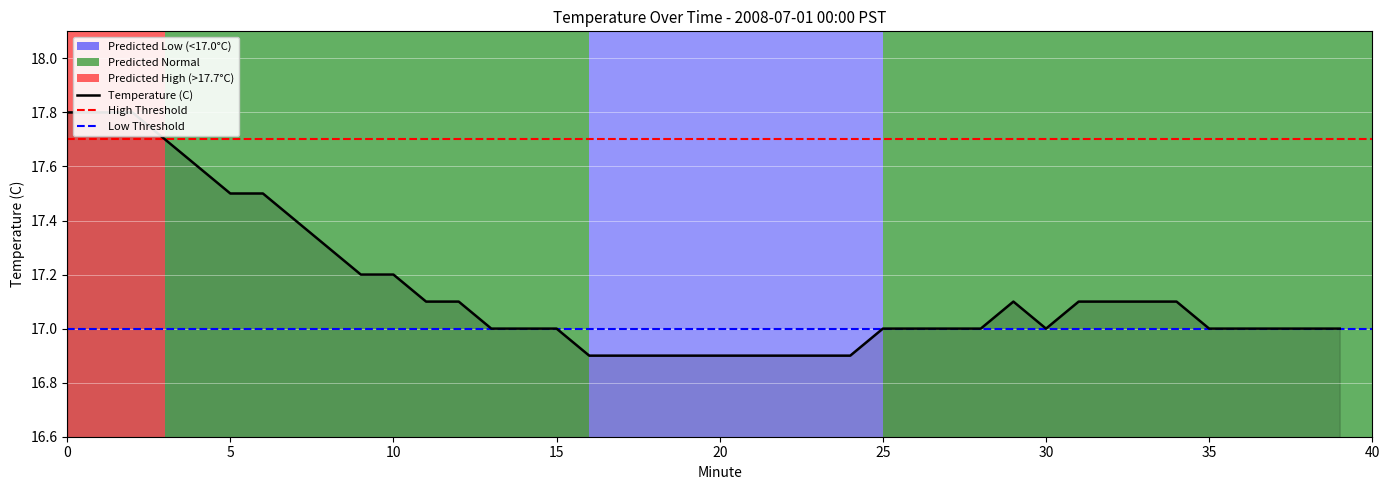

The chart shows a value of 17.0 at 27. True or false?

True